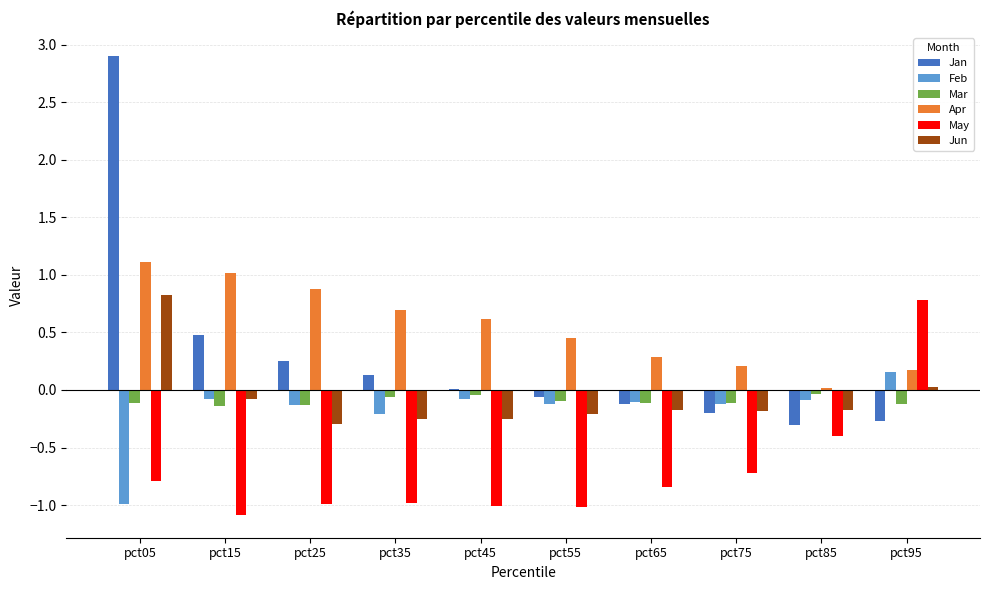

What is the sum of all May values?

-7.1